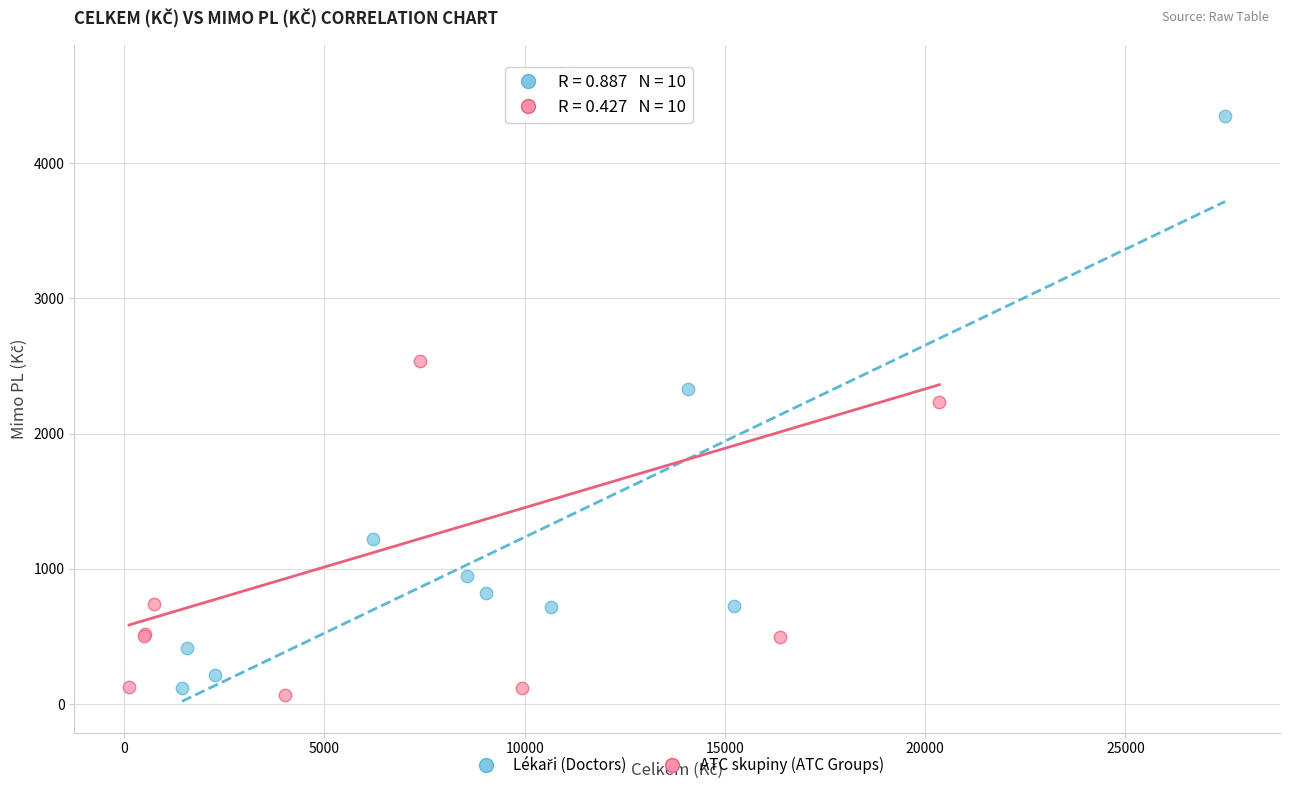

Which series reaches the maximum Y coordinate?

ATC skupiny (ATC Groups)